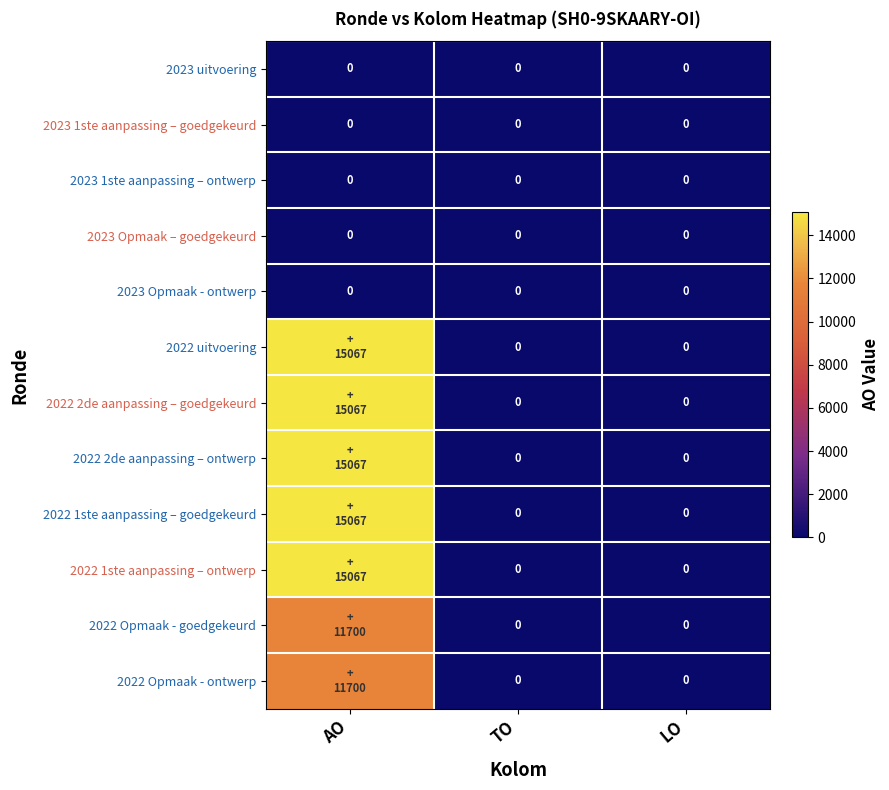

At which category does the chart reach its peak across all series?

AO